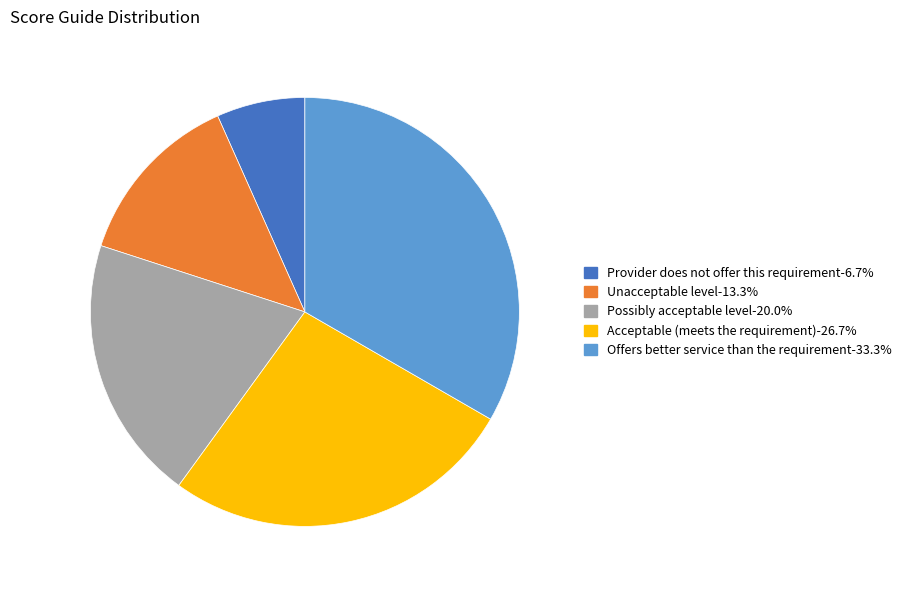

Does Unacceptable level represent more than half of the total?

No